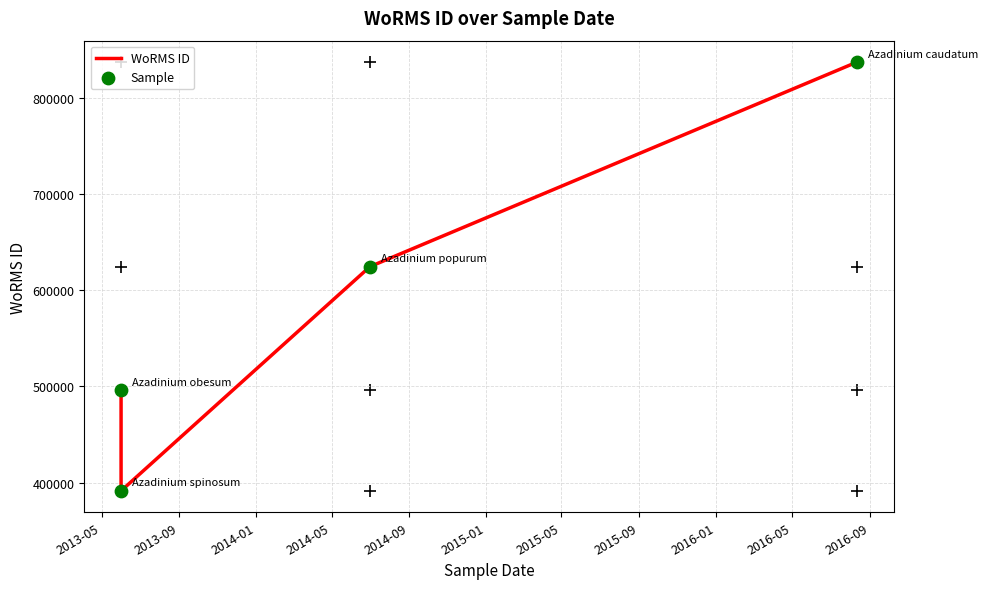

At how many categories does at least one series exceed 673519?

1